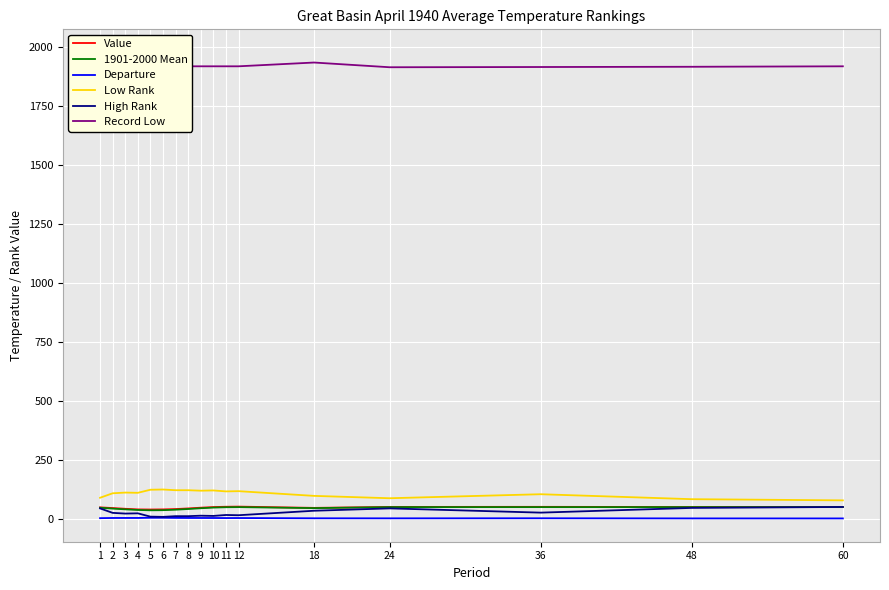

How many values in the Low Rank series are below 110?

8